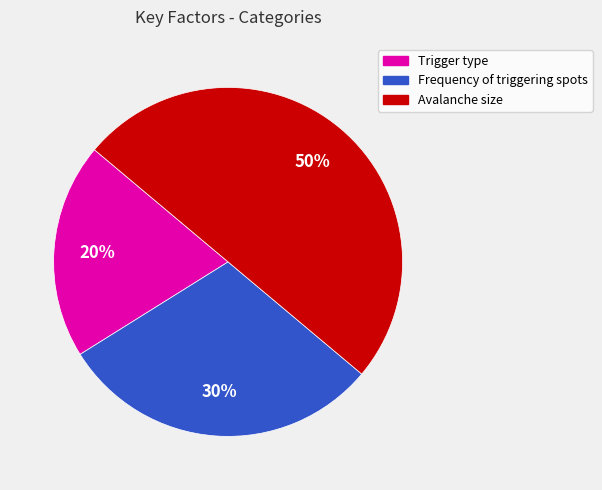

Approximately how many times larger is the value at Trigger type compared to Avalanche size?

0.4